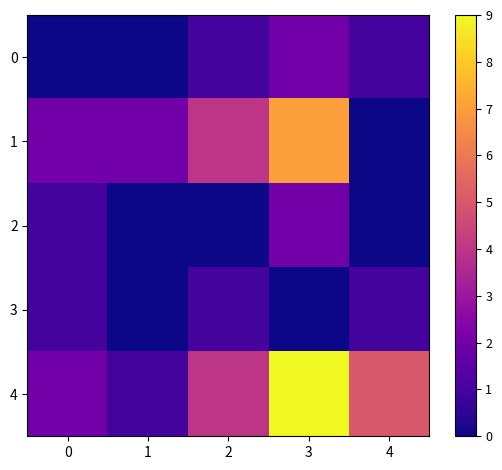

At how many categories does at least one series exceed 0?

5